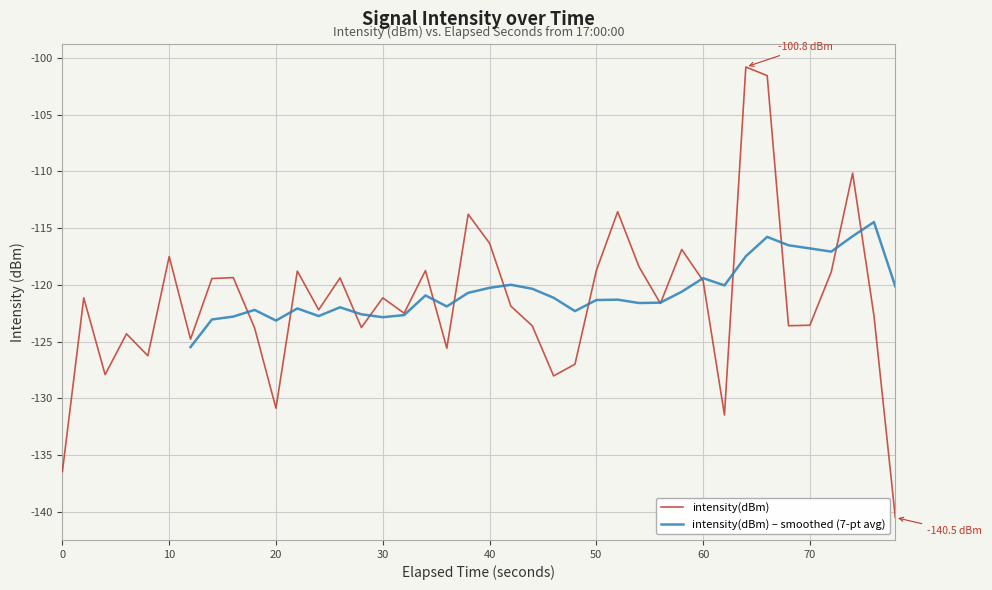

The value of intensity(dBm) at 50 is -118.7. True or false?

True